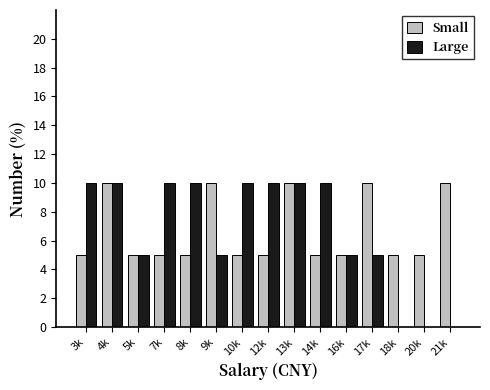

Reading left to right, list all the values displayed in this chart.

Small: 3k=5	4k=10	5k=5	7k=5	8k=5	9k=10	10k=5	12k=5	13k=10	14k=5	16k=5	17k=10	18k=5	20k=5	21k=10
Large: 3k=10	4k=10	5k=5	7k=10	8k=10	9k=5	10k=10	12k=10	13k=10	14k=10	16k=5	17k=5	18k=0	20k=0	21k=0